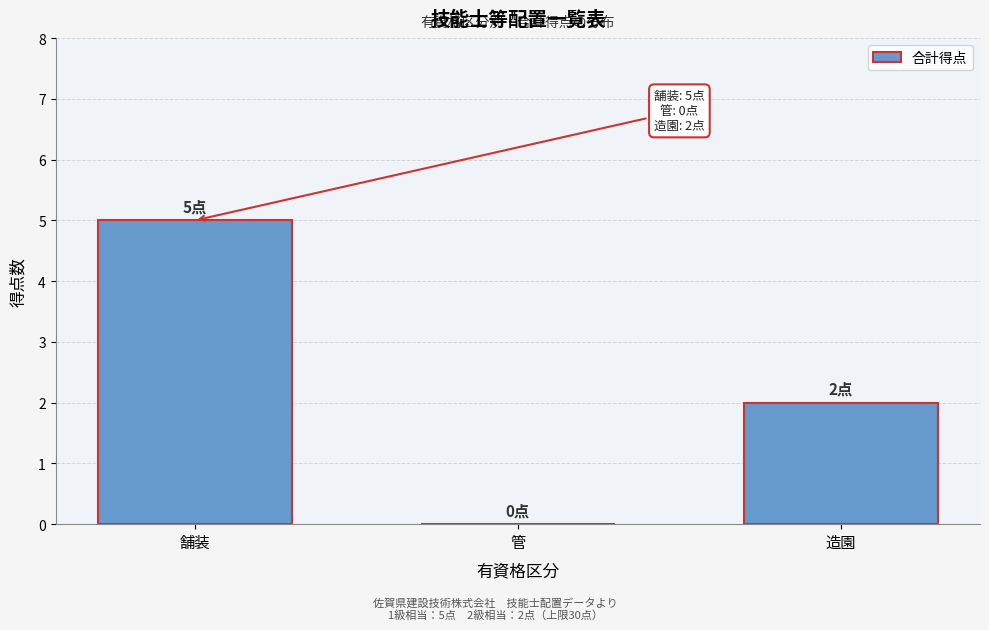

Reading left to right, extract all data points from this chart.

舗装=5	管=0	造園=2